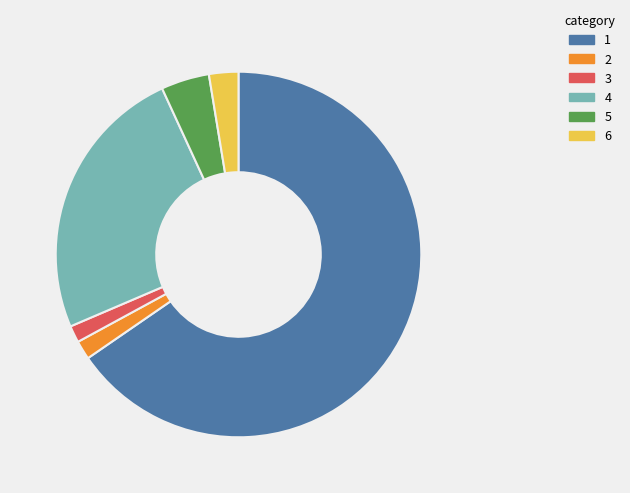

Is there any slice that represents more than half of the pie?

Yes